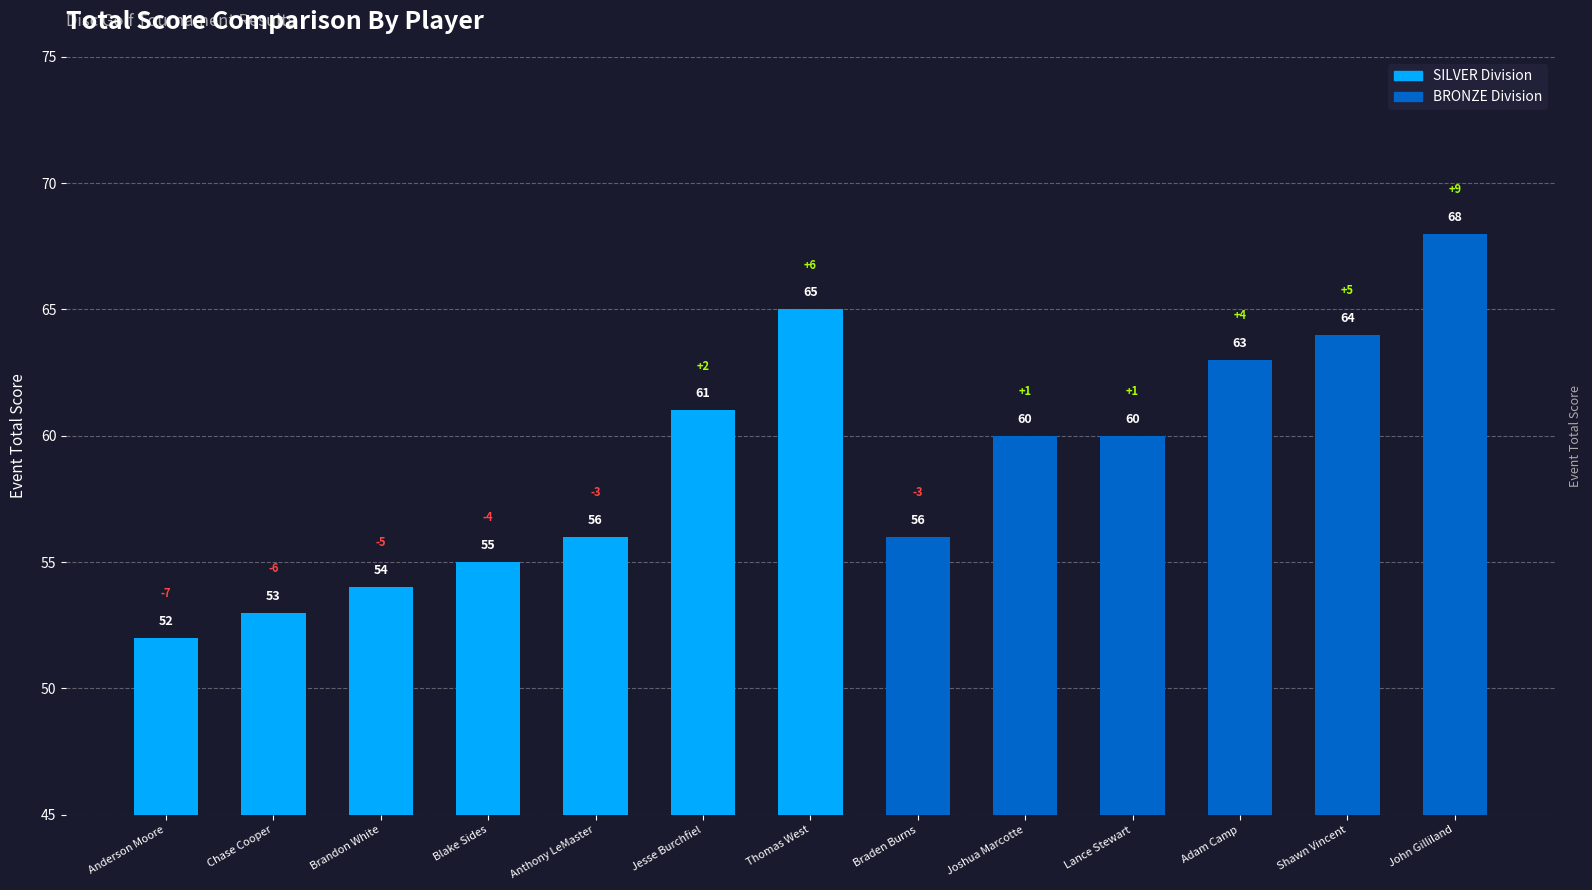

What is the change in value from Braden Burns to John Gilliland?

+12